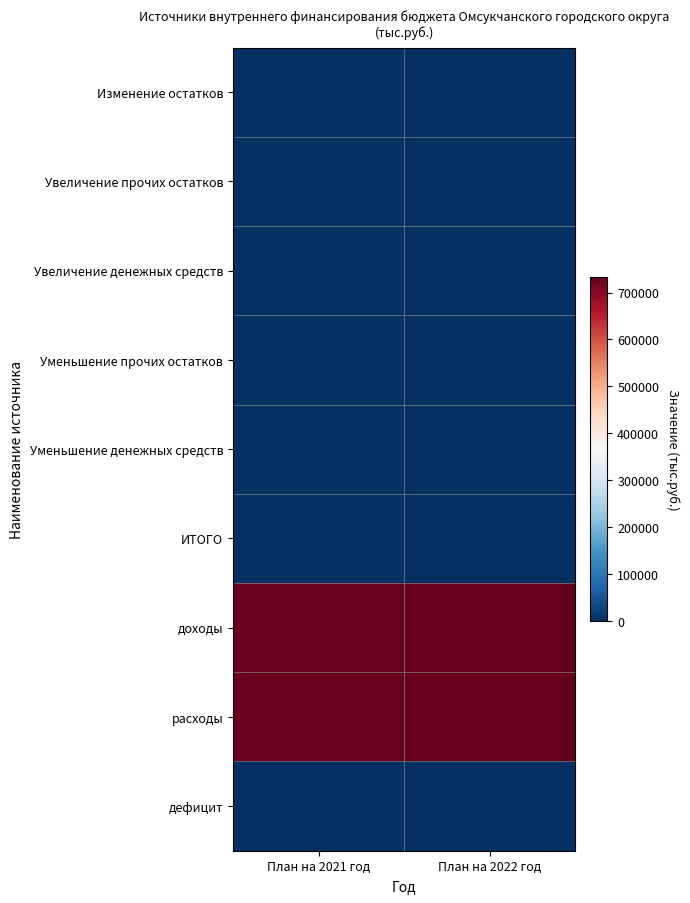

What is the spread (max minus min) of values at План на 2022 год?

733196.2